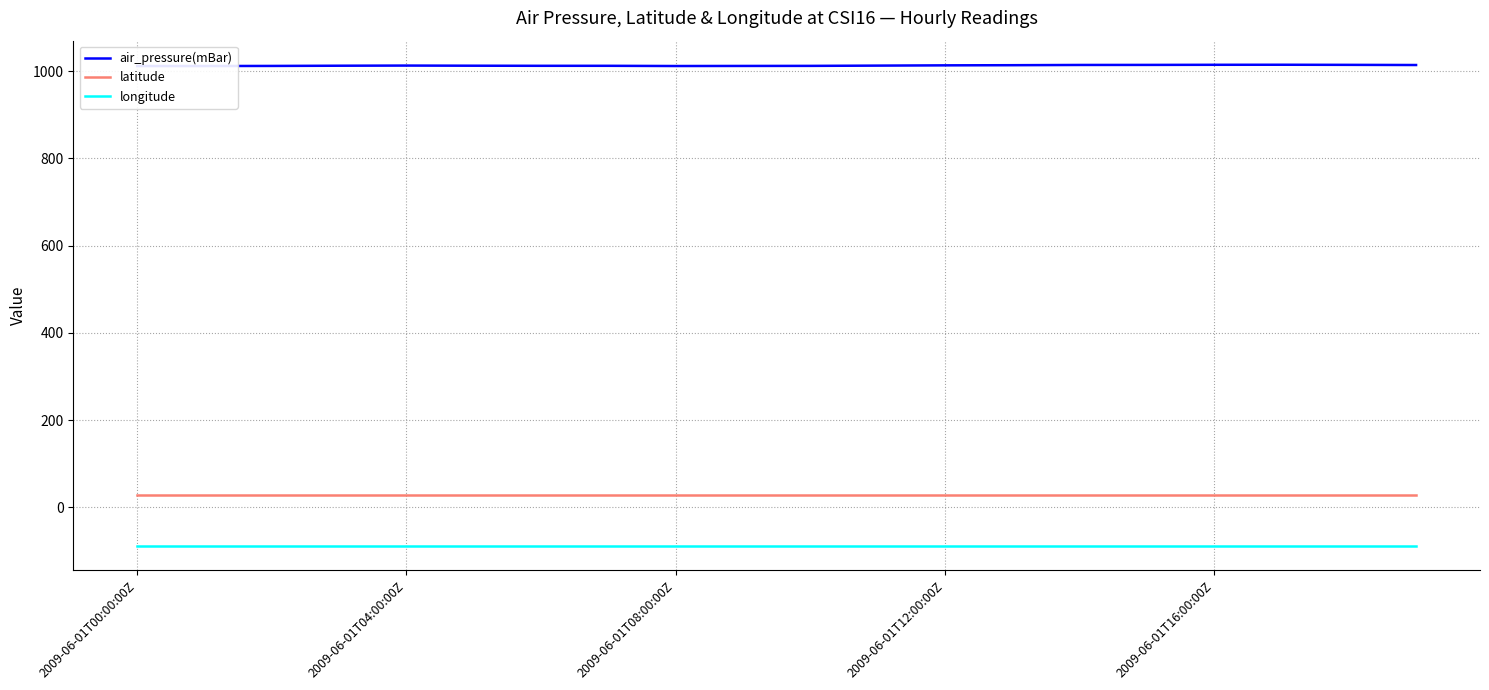

Rank the series by their maximum value, from lowest to highest.

longitude, latitude, air_pressure(mBar)